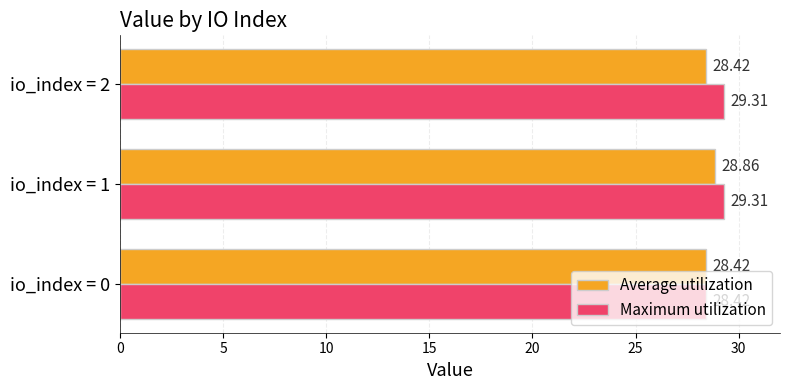

At how many categories does at least one series exceed 29?

2